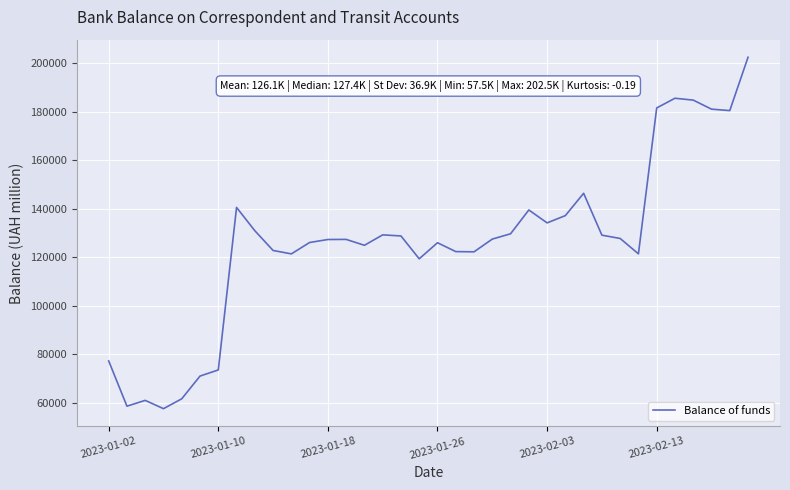

What is the minimum value shown in the chart?

57538.1